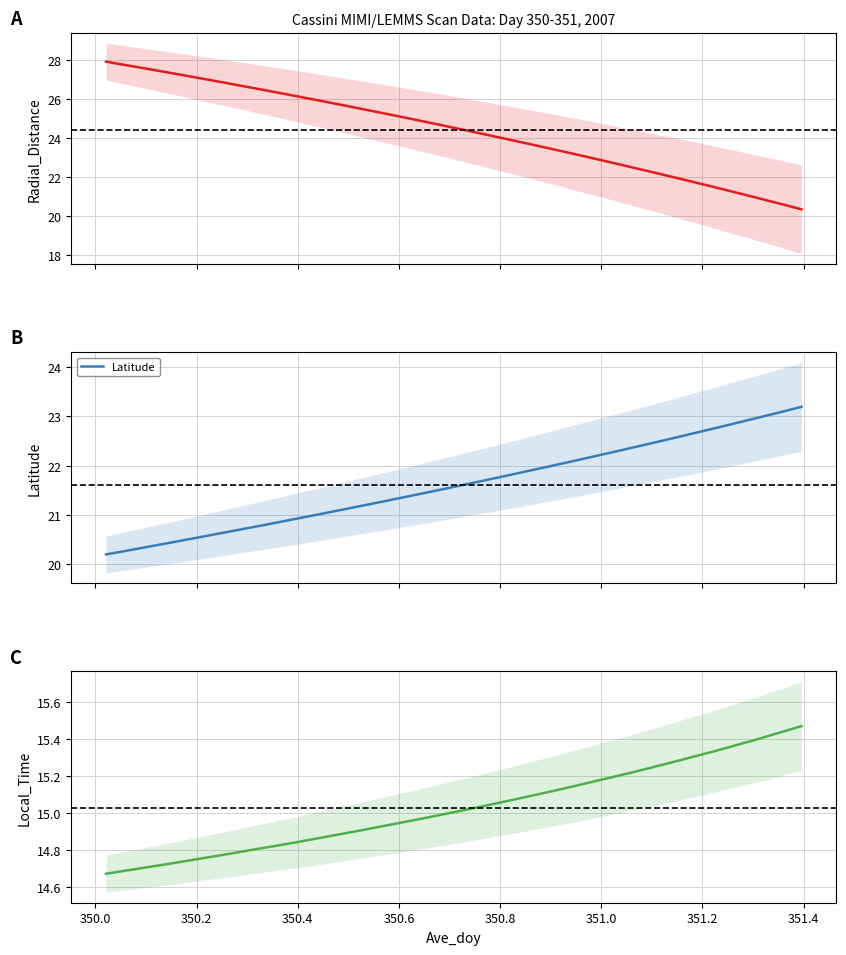

True or false: Radial_Distance and Local_Time cross at least once.

False